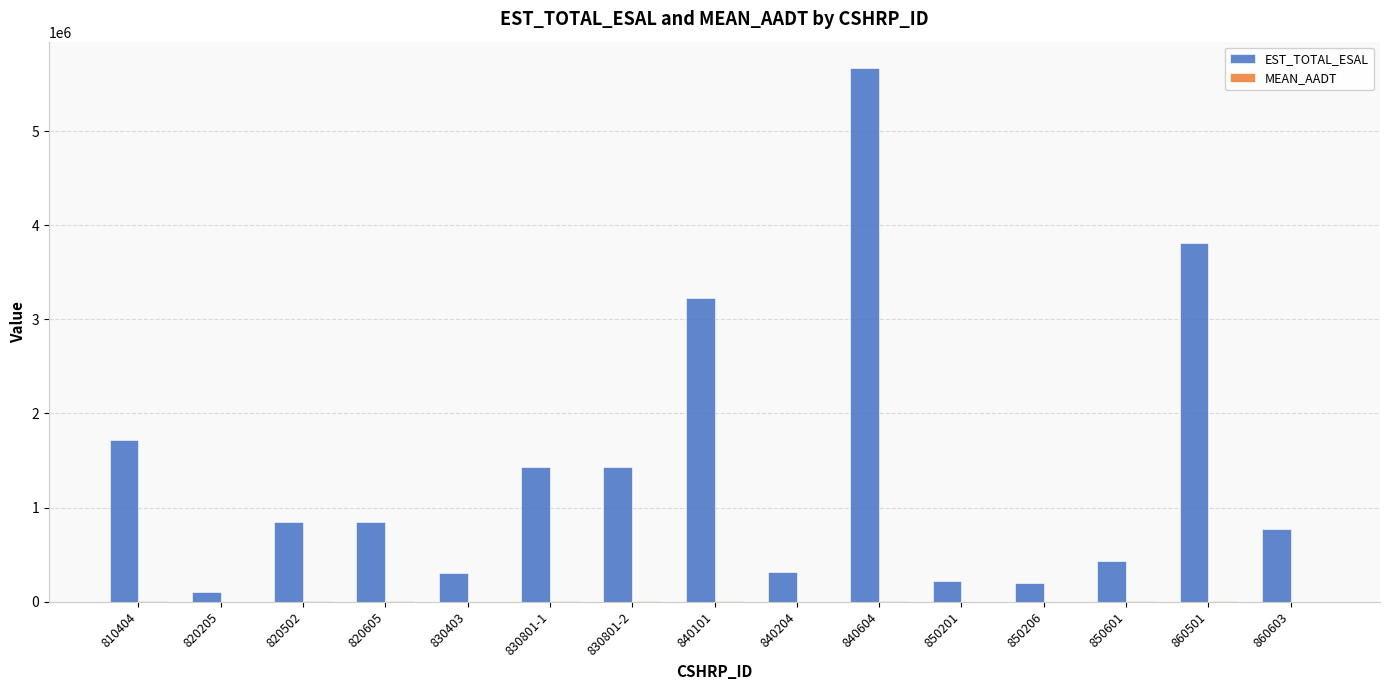

At which label is EST_TOTAL_ESAL closest to 2885500?

840101